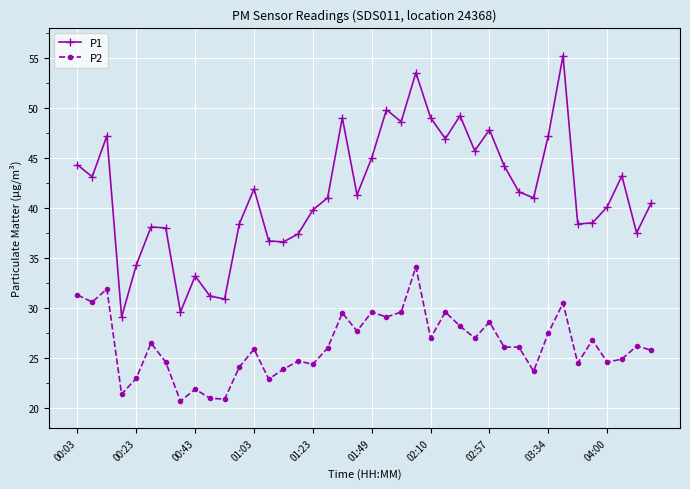

What is the difference between the second highest and second lowest values in the P1 series?

23.9